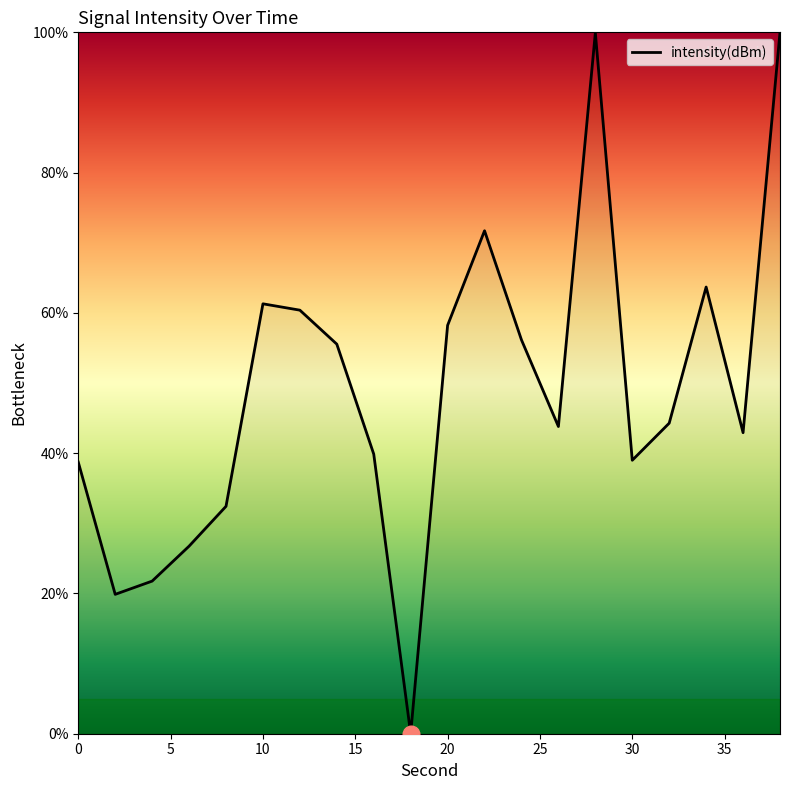

What is the greatest value displayed?

100.0